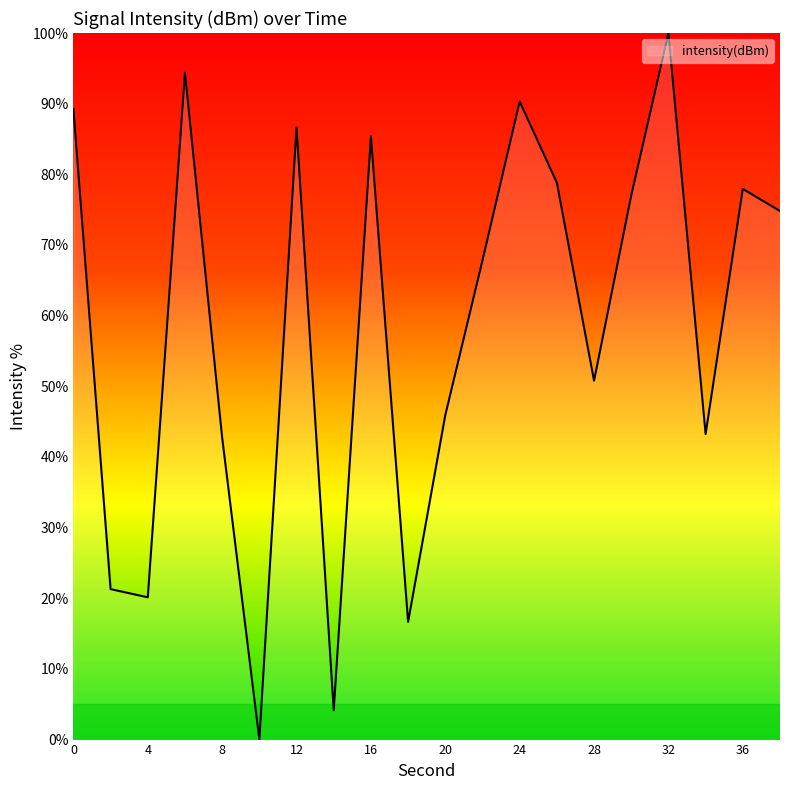

What is the greatest value displayed?

100.0